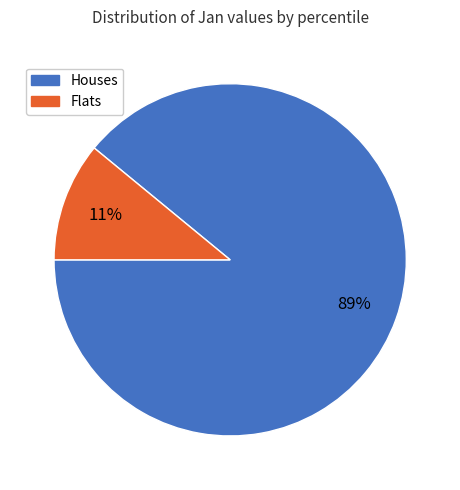

Is there a majority slice in this chart?

Yes